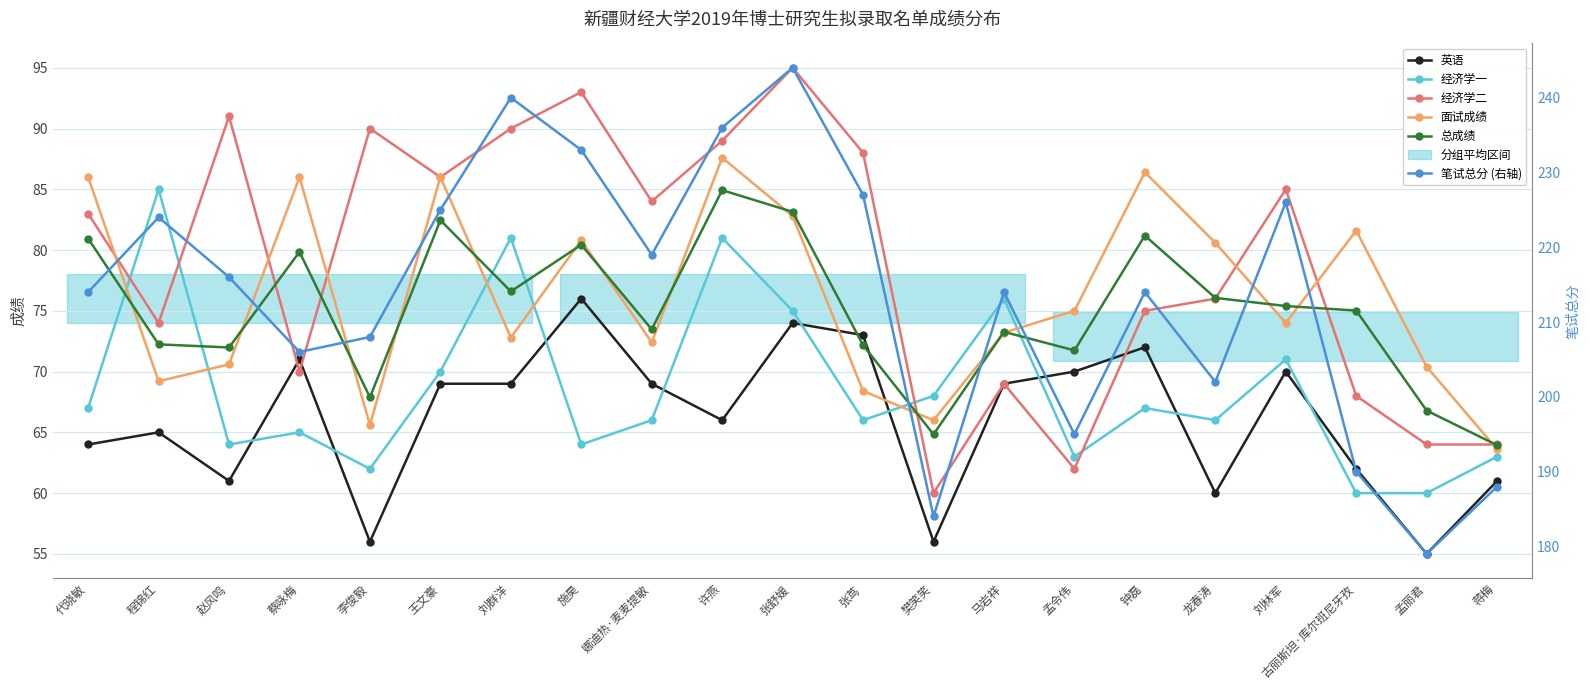

The value of 英语 at 张舒媛 is 120.2. True or false?

False